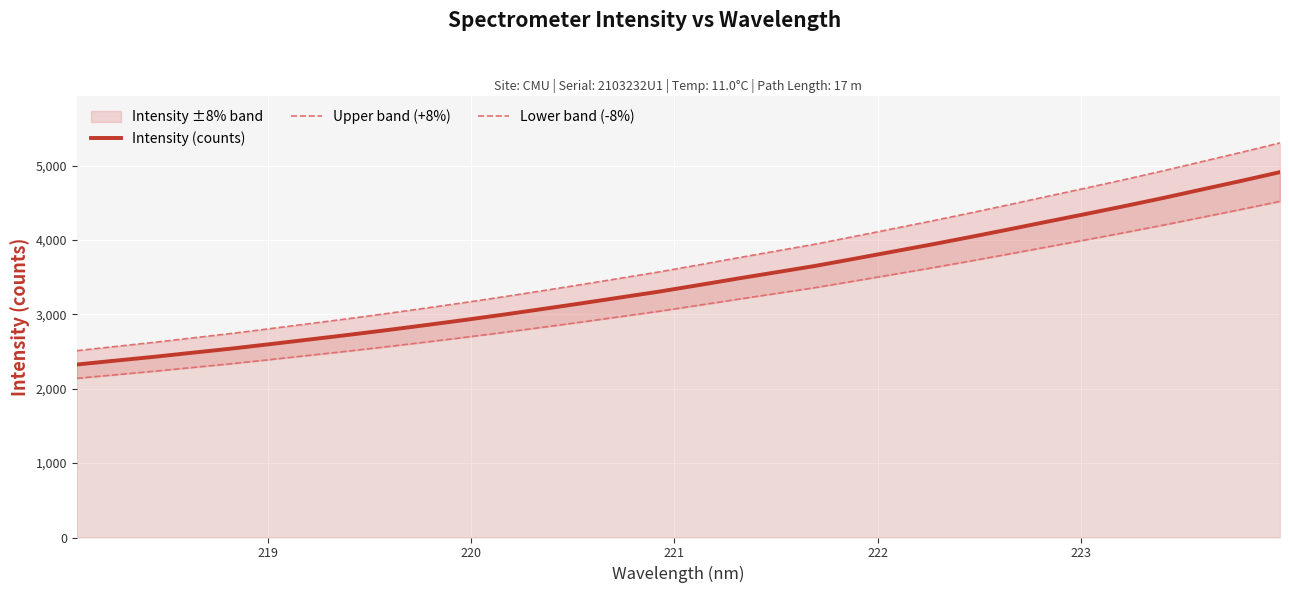

True or false: Upper band (+8%) and Lower band (-8%) cross at least once.

False